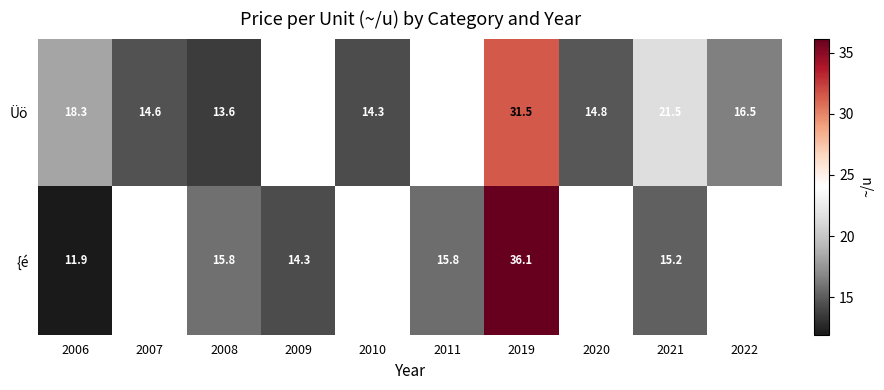

What is the sum of the Üö values at 2007 and 2021?

36.1